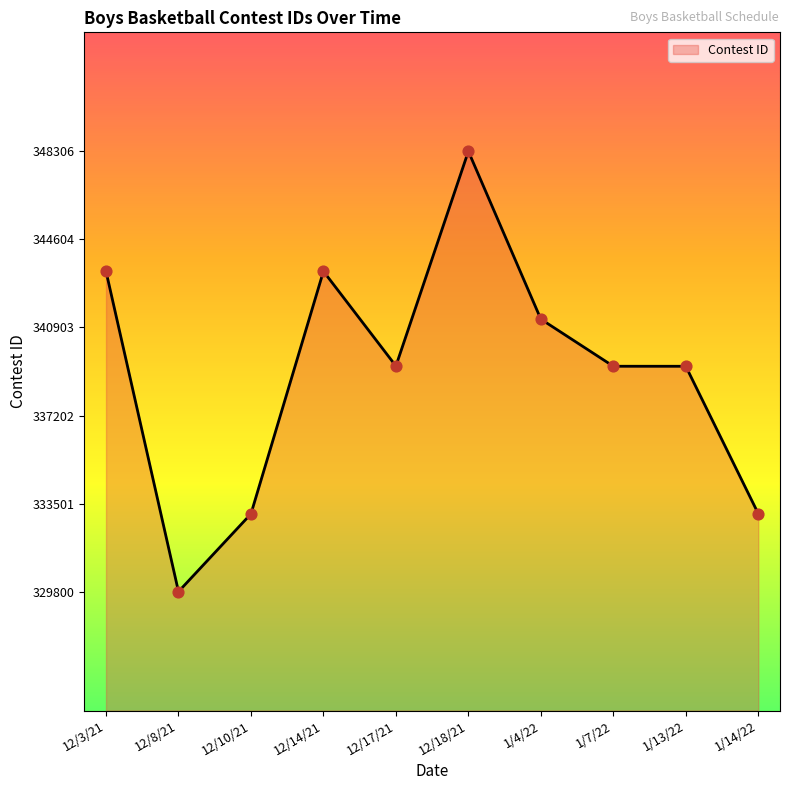

Which has a higher value, 12/18/21 or 1/14/22?

12/18/21